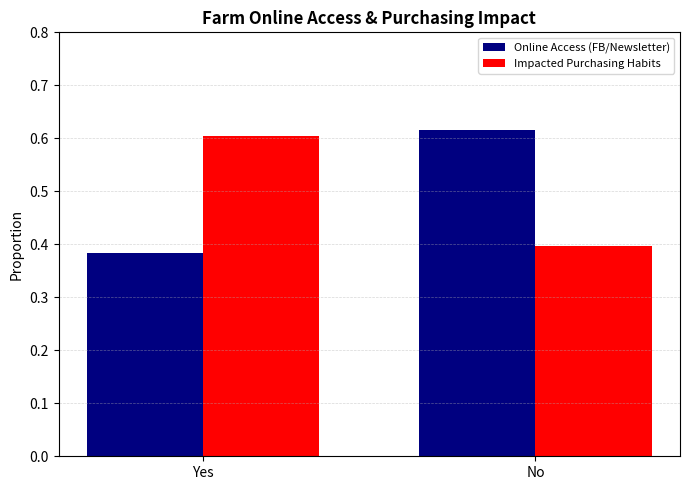

What is the average value of the Online Access (FB/Newsletter) series?

0.5